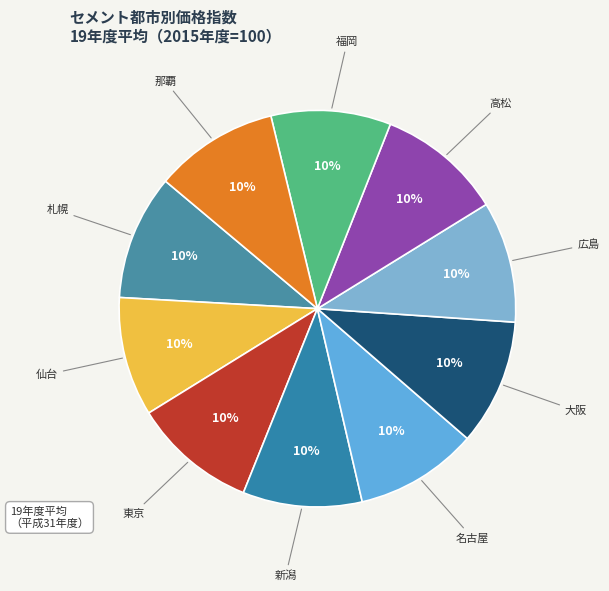

True or false: 福岡 accounts for 17% of the total.

False